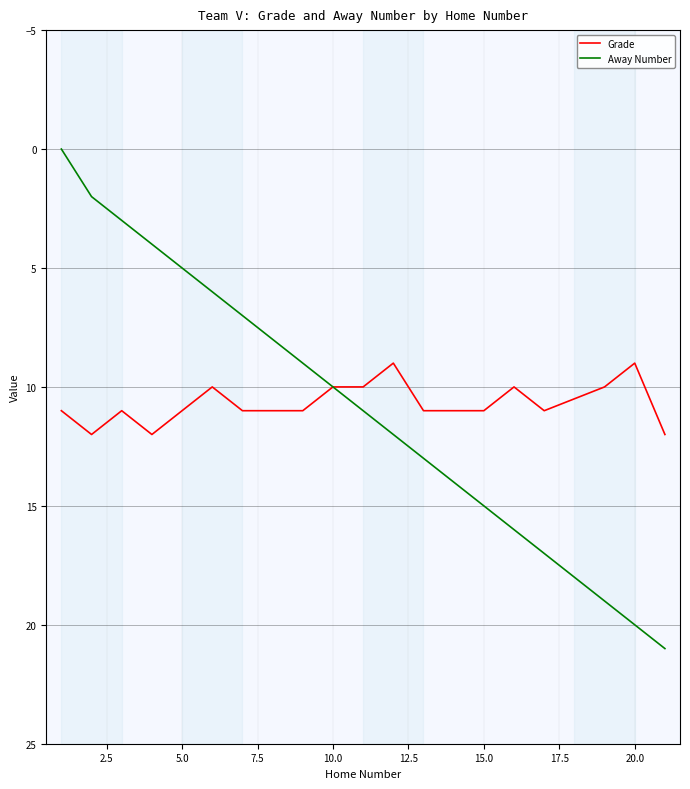

List the series in order of their peak value, highest first.

Away Number, Grade